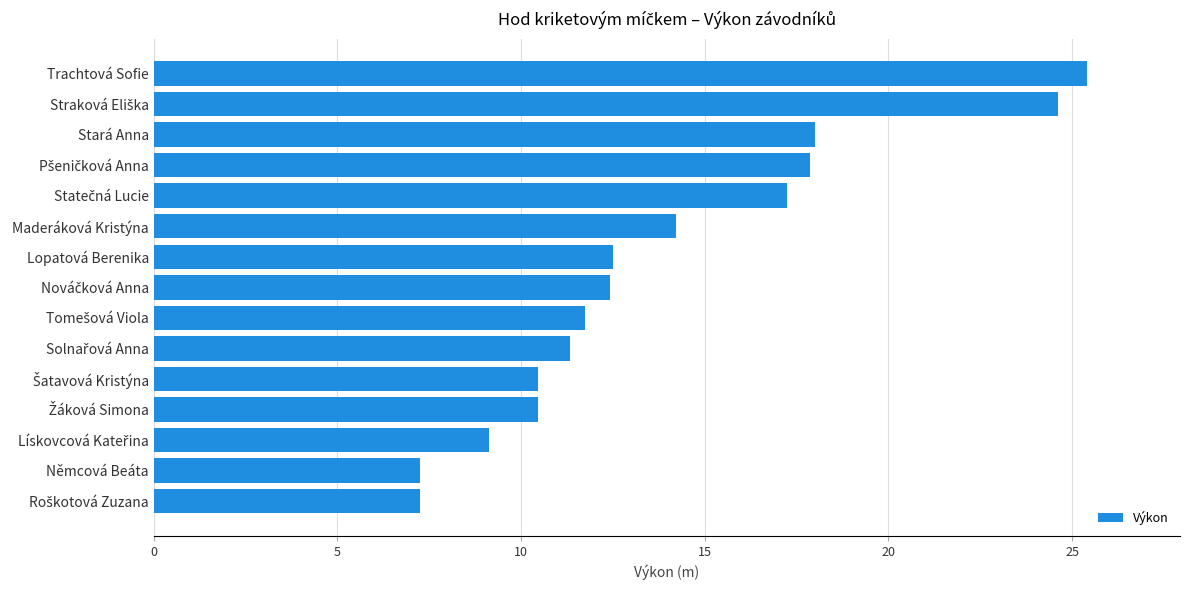

The value at Trachtová Sofie is 44.7. True or false?

False